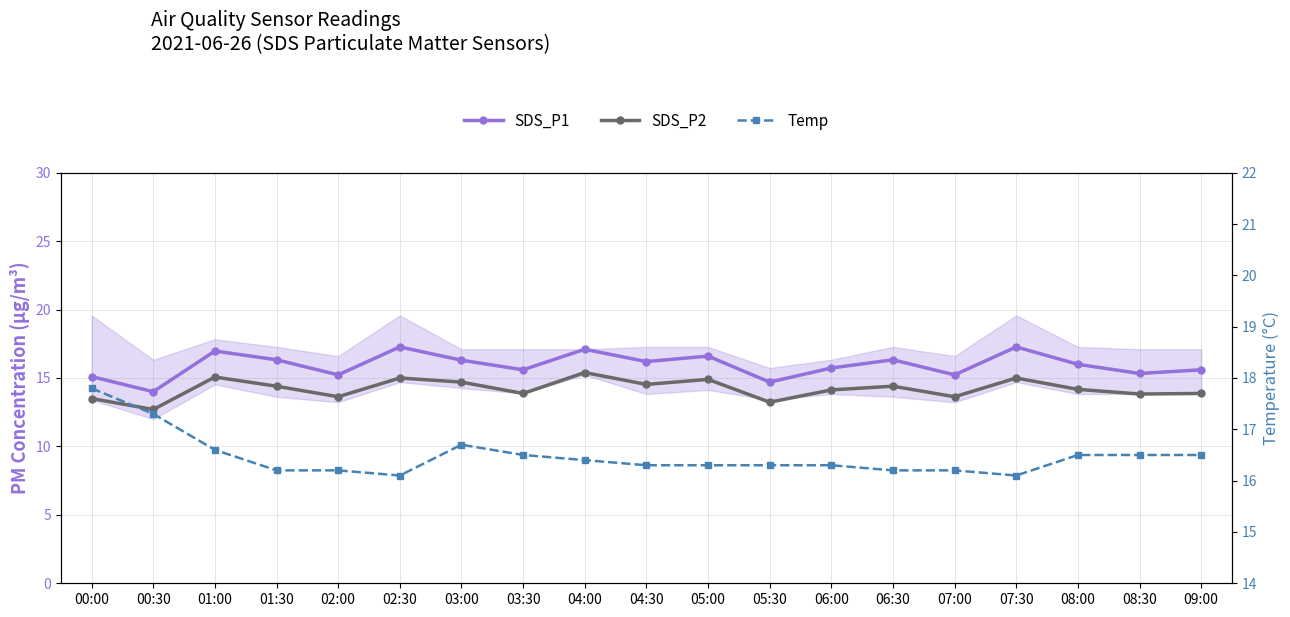

At which category is the sum across all series the highest?

04:00